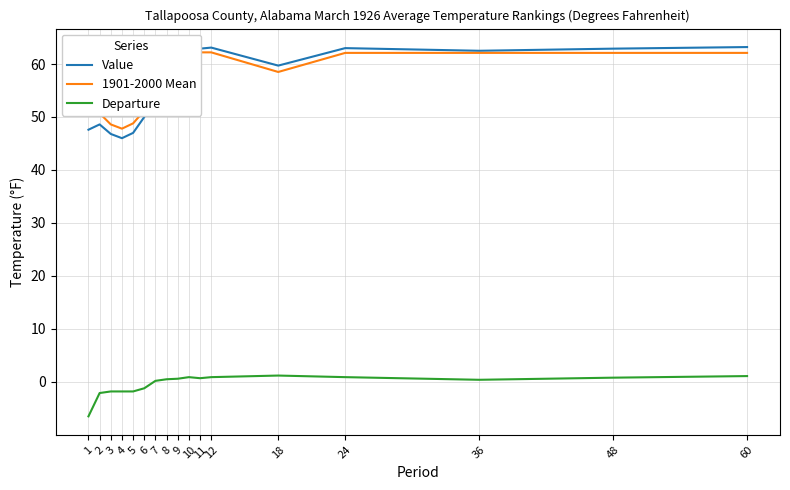

Where is the first local minimum for Departure?

11